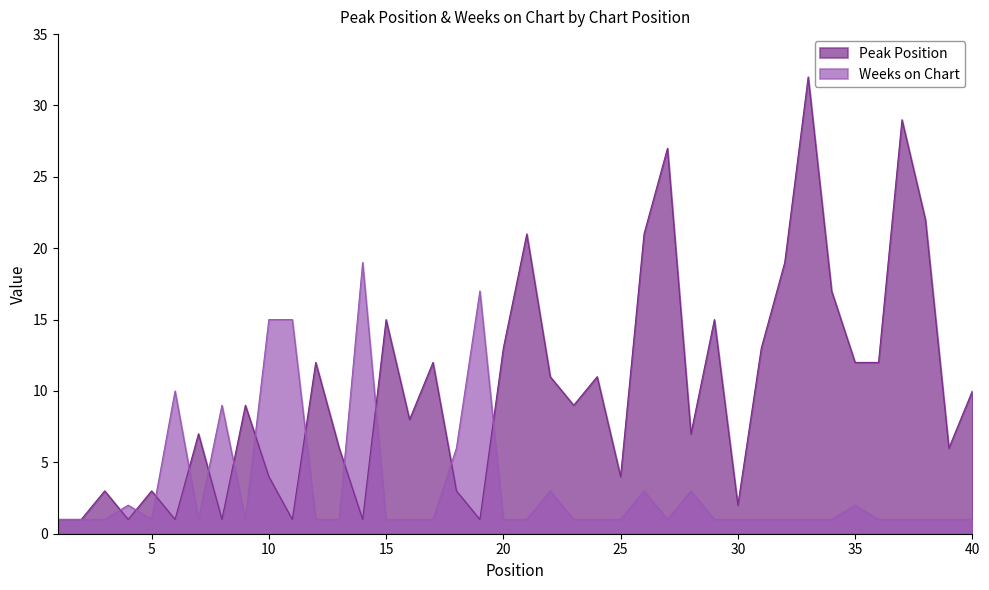

Rank the series at 36 from highest to lowest value.

Peak Position, Weeks on Chart